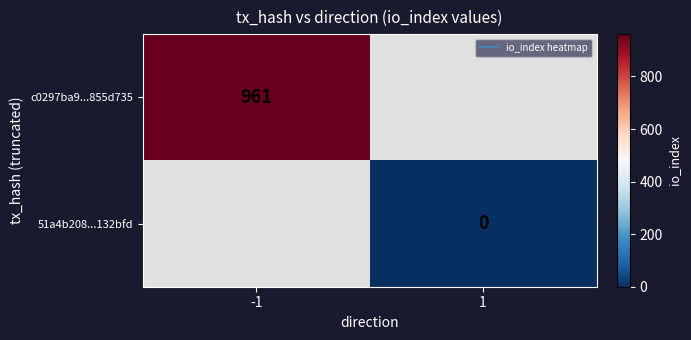

True or false: 51a4b208...132bfd has a value of 0.0 at 1.

True